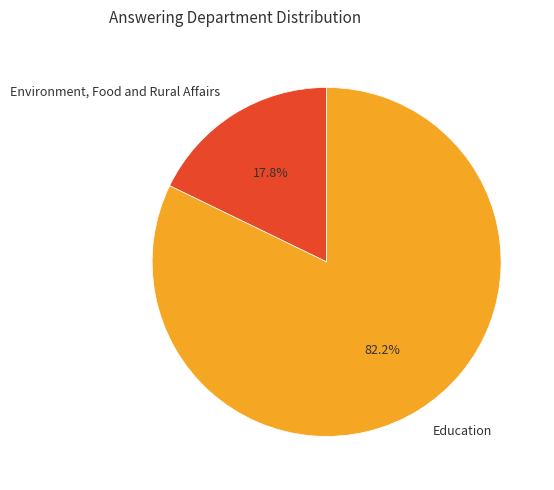

Which has a higher value, Education or Environment, Food and Rural Affairs?

Education